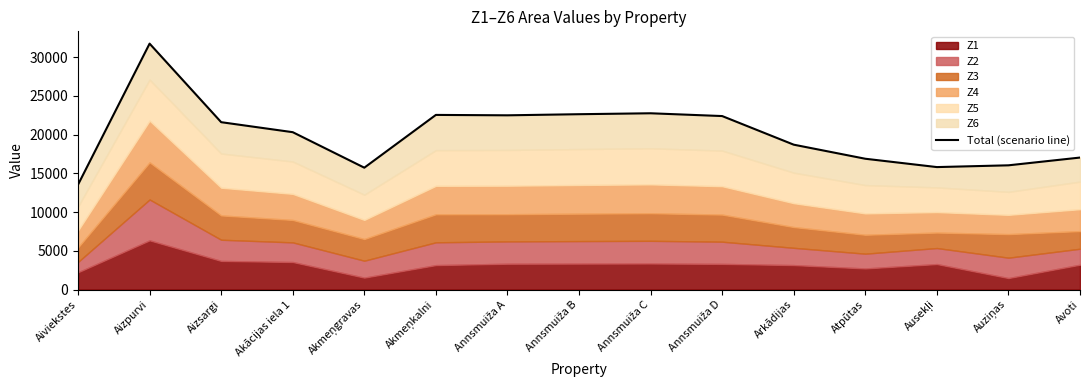

At which category does the data reach its first local peak?

Aizpurvi